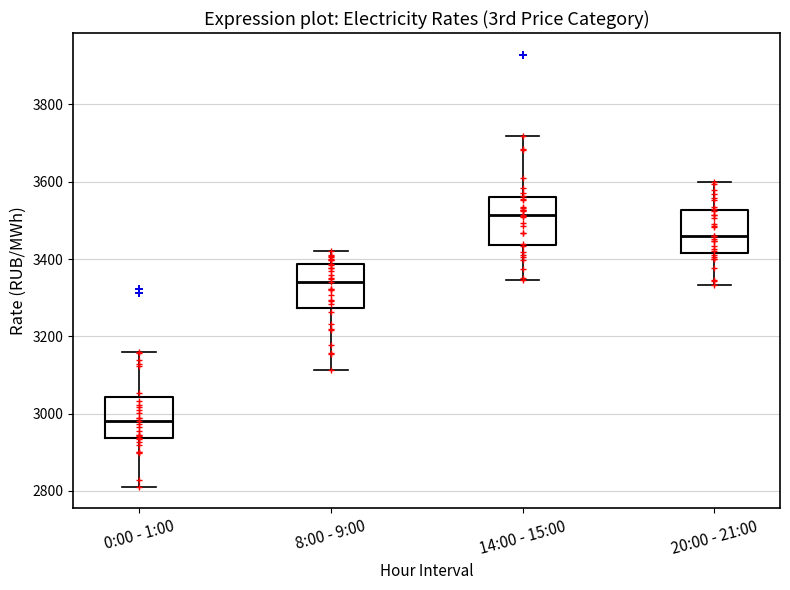

Where does the upper whisker of the box for 0:00 - 1:00 end on the y-axis? The values are not printed on the chart, so give them approximately, as read against the axis.

3160